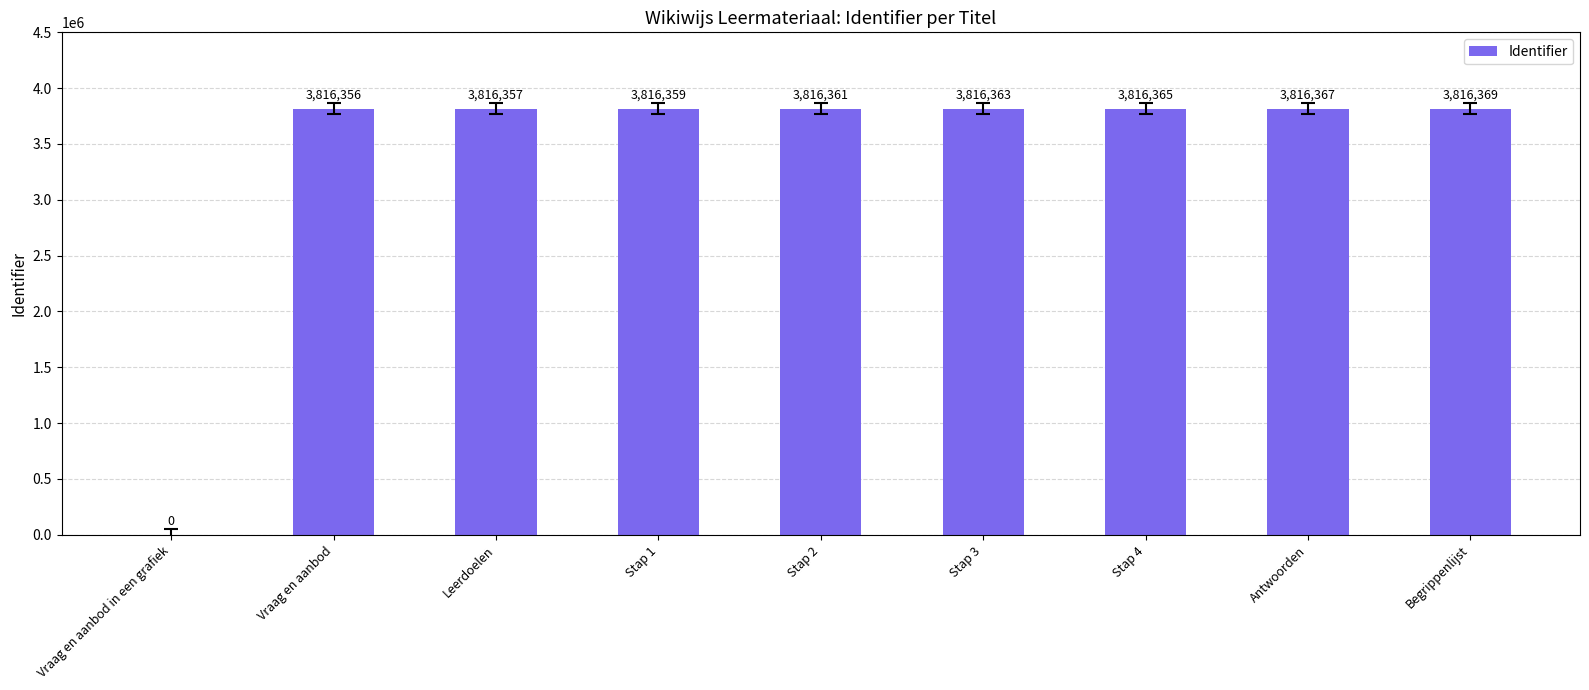

The chart shows a value of 3816357 at Leerdoelen. True or false?

True